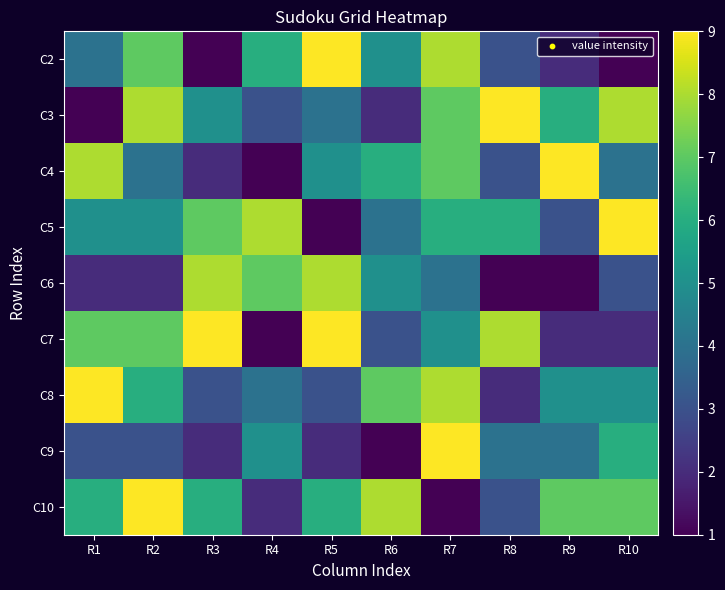

At how many categories does at least one series exceed 6?

10